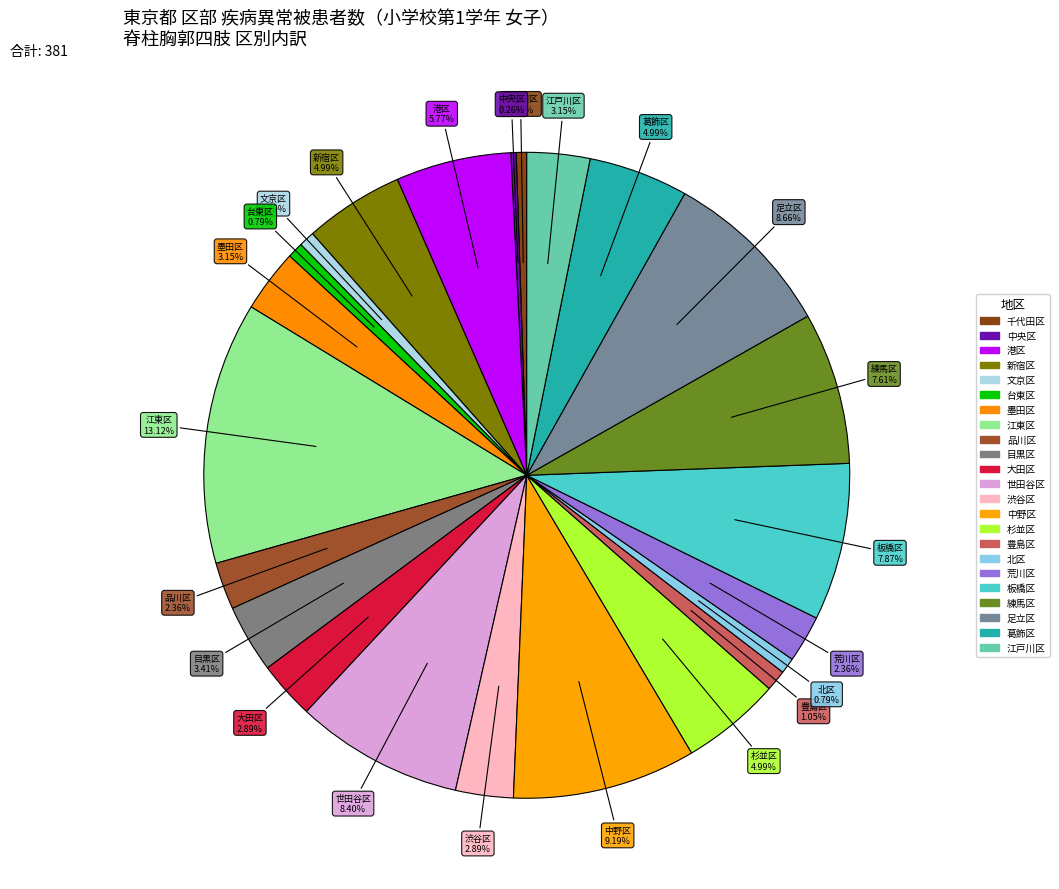

Approximately how many times larger is the value at 葛飾区 compared to 墨田区?

1.6